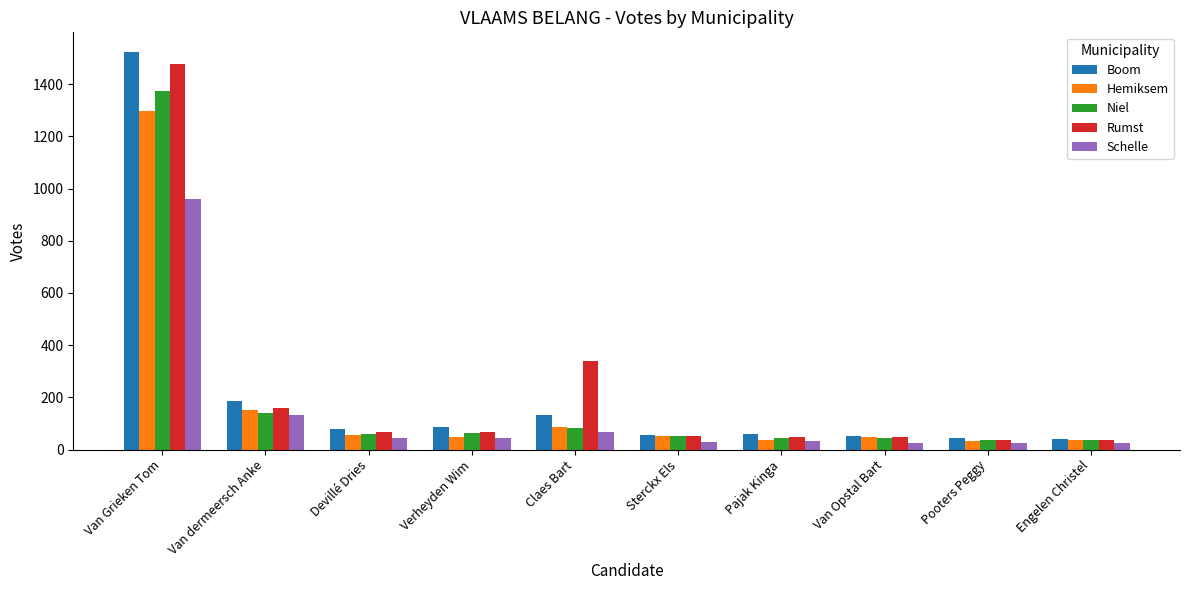

What is the label of the 7th bar from the right?

Verheyden Wim